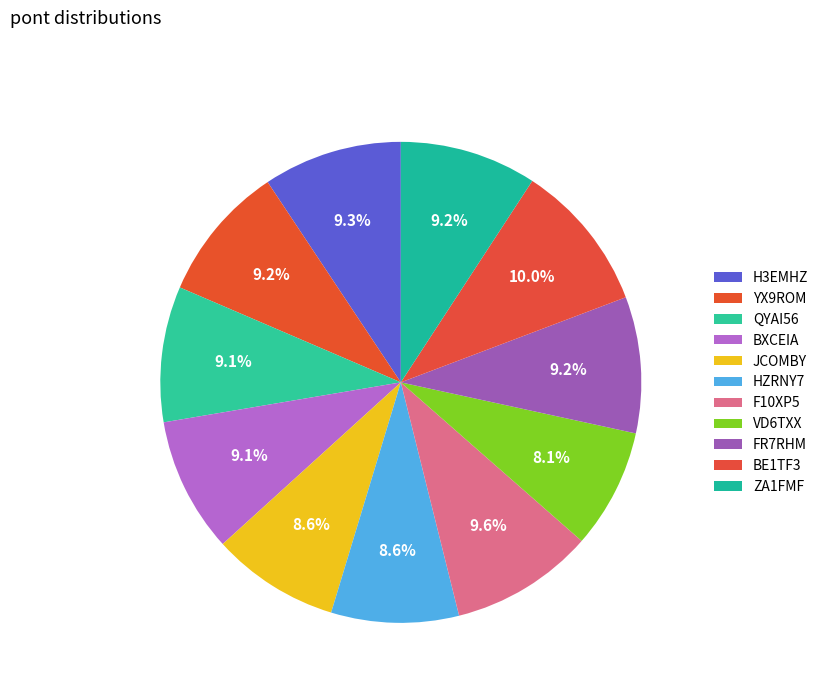

Combined, what portion of the pie is JCOMBY and ZA1FMF?

17.8%